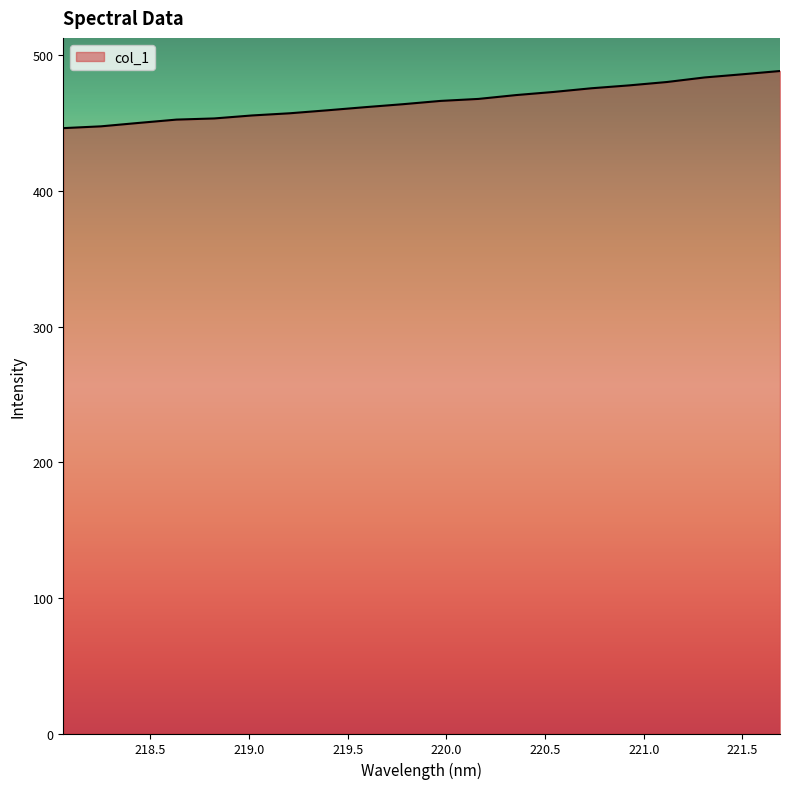

Count the number of values greater than 466.

10